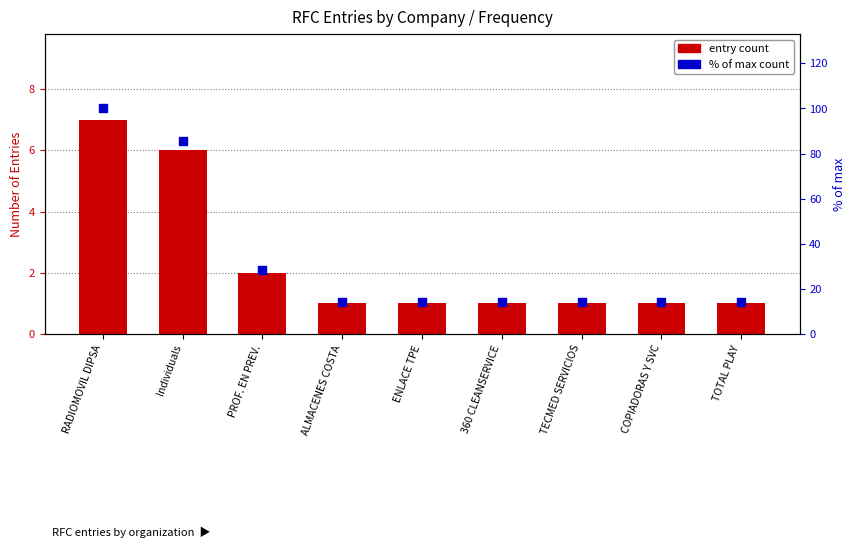

Which series reaches the maximum Y coordinate?

% of max